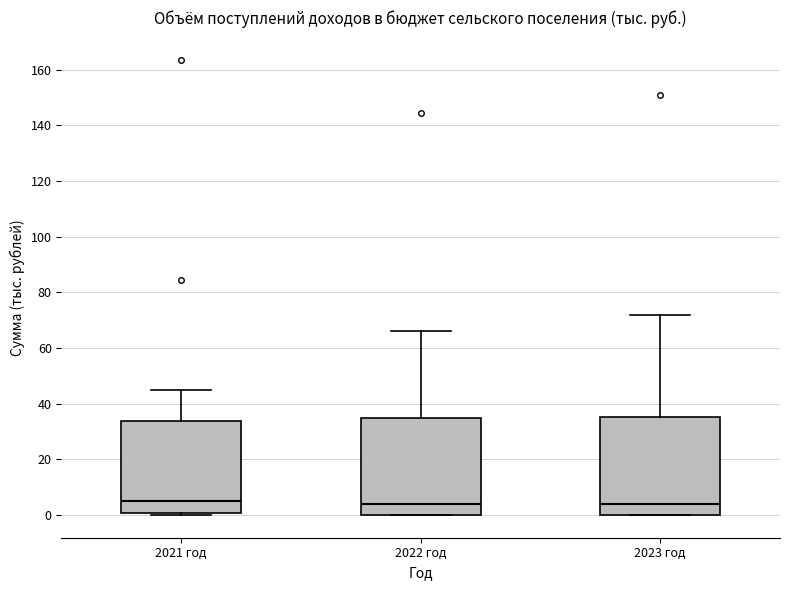

Where is the lower edge of the box for 2022 год on the y-axis? The values are not printed on the chart, so give them approximately, as read against the axis.

0